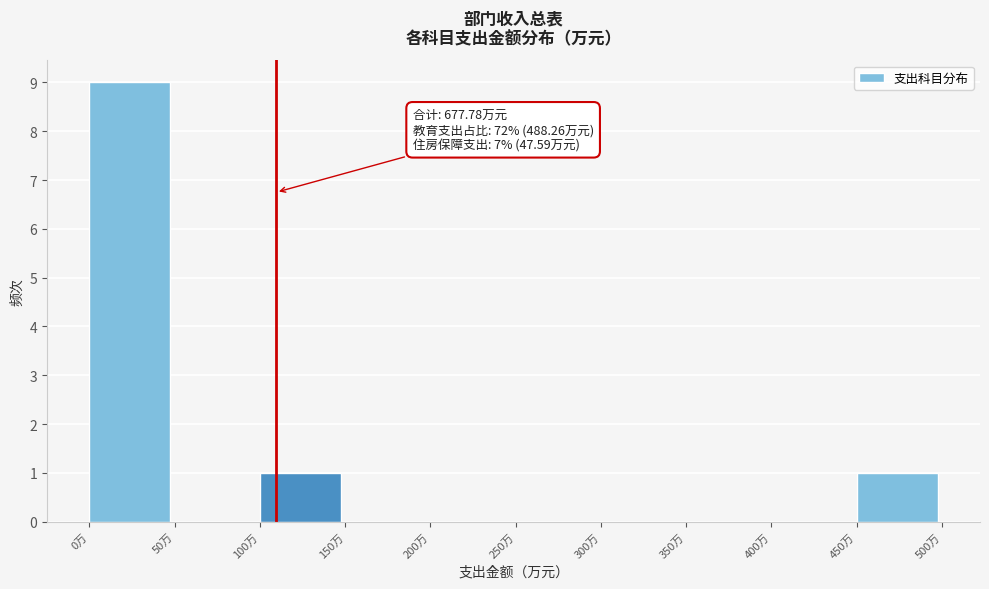

Over which range of the x-axis is the bar tallest?

0 to 50